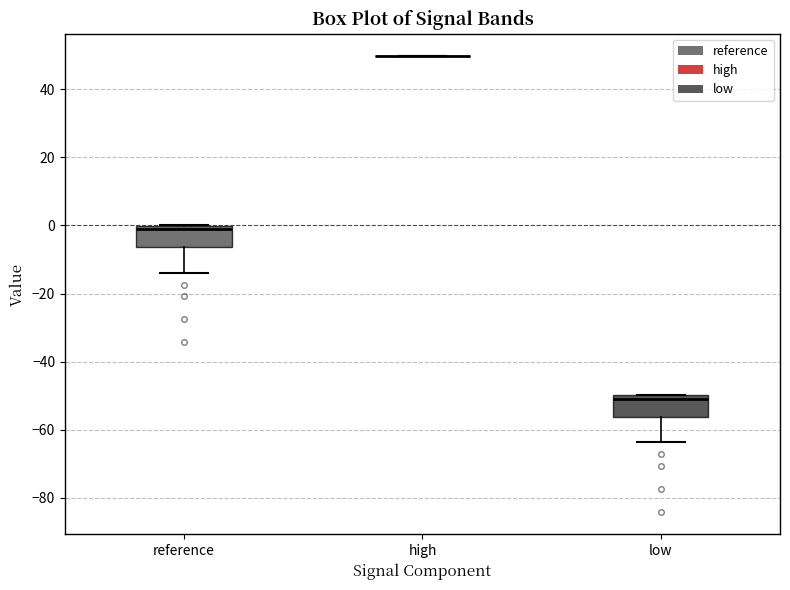

Reading left to right, read every box against the y-axis: the position of its median line, the range the box covers, and the ends of its whiskers. The values are not printed on the chart, so give them approximately, as read against the axis.

reference: median -2, box -6 to 0, whiskers -14 to 0
high: box collapsed to a line at 50, whiskers 50 to 50
low: median -50 (just below the box's upper edge), box -56 to -50, whiskers -64 to -50